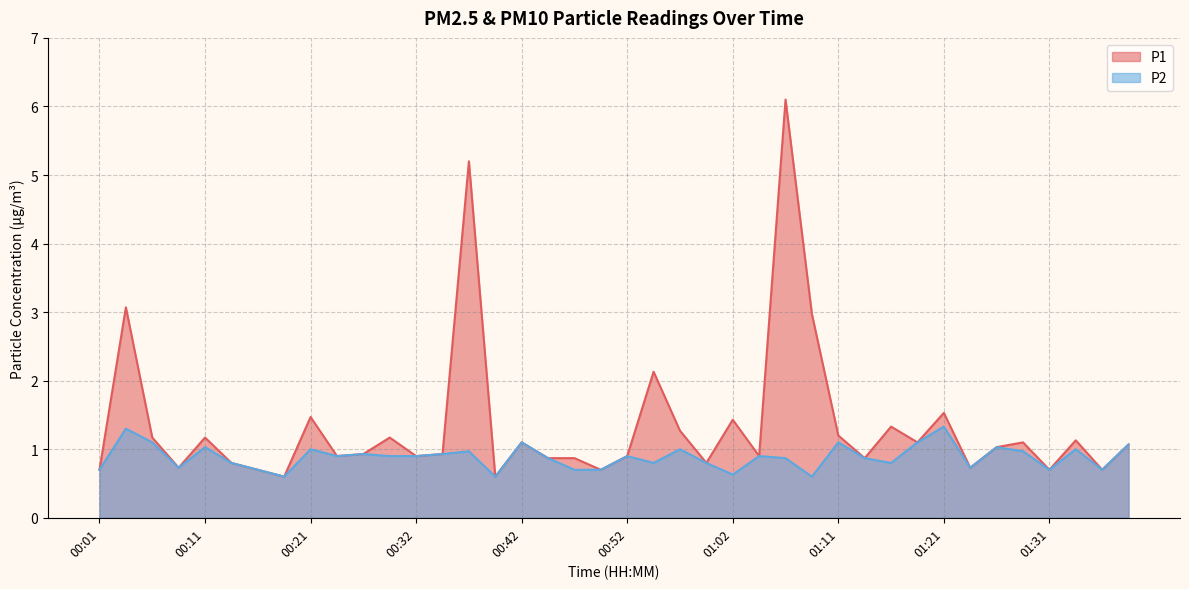

Which series has the widest spread of values?

P1